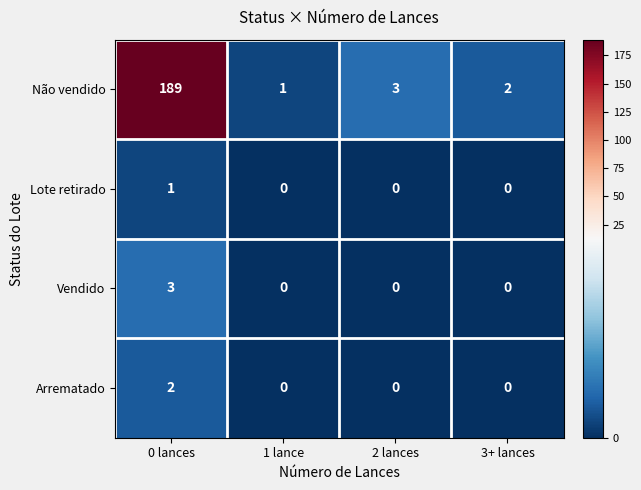

What is the difference between the maximum and second lowest values in the Vendido series?

3